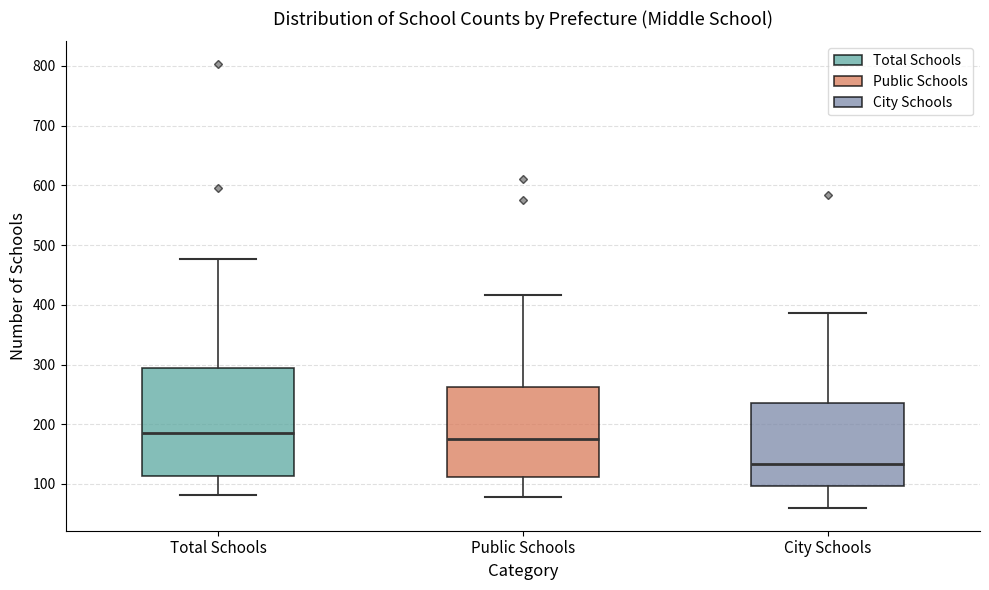

Where is the upper edge of the box for Total Schools on the y-axis? The values are not printed on the chart, so give them approximately, as read against the axis.

290